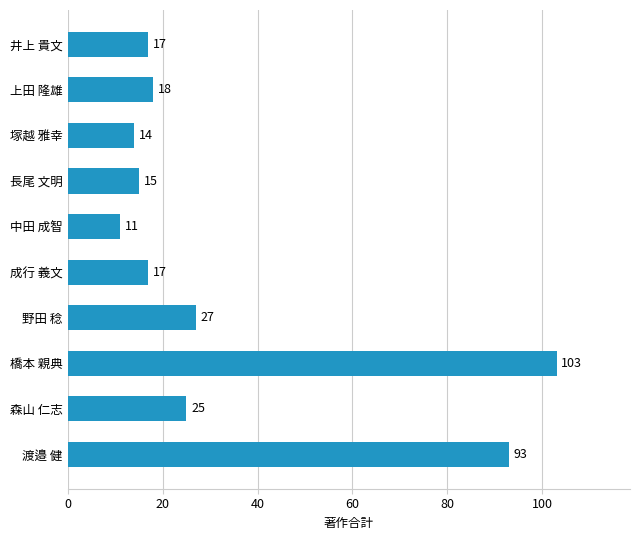

Which has a higher value, 橋本 親典 or 塚越 雅幸?

橋本 親典